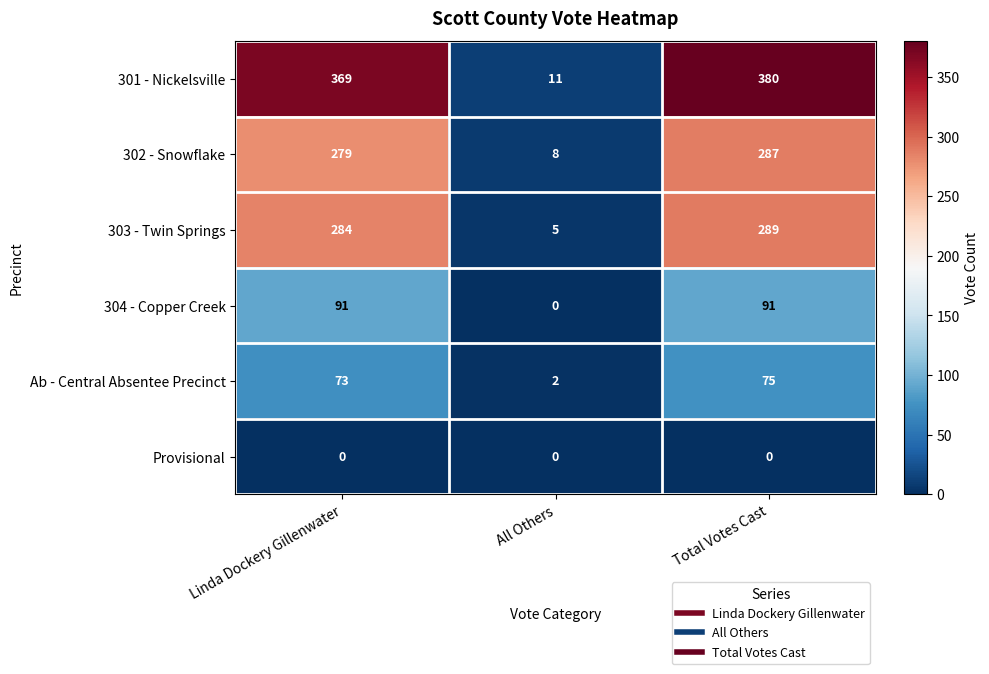

True or false: 303 - Twin Springs has a value of 5 at All Others.

True